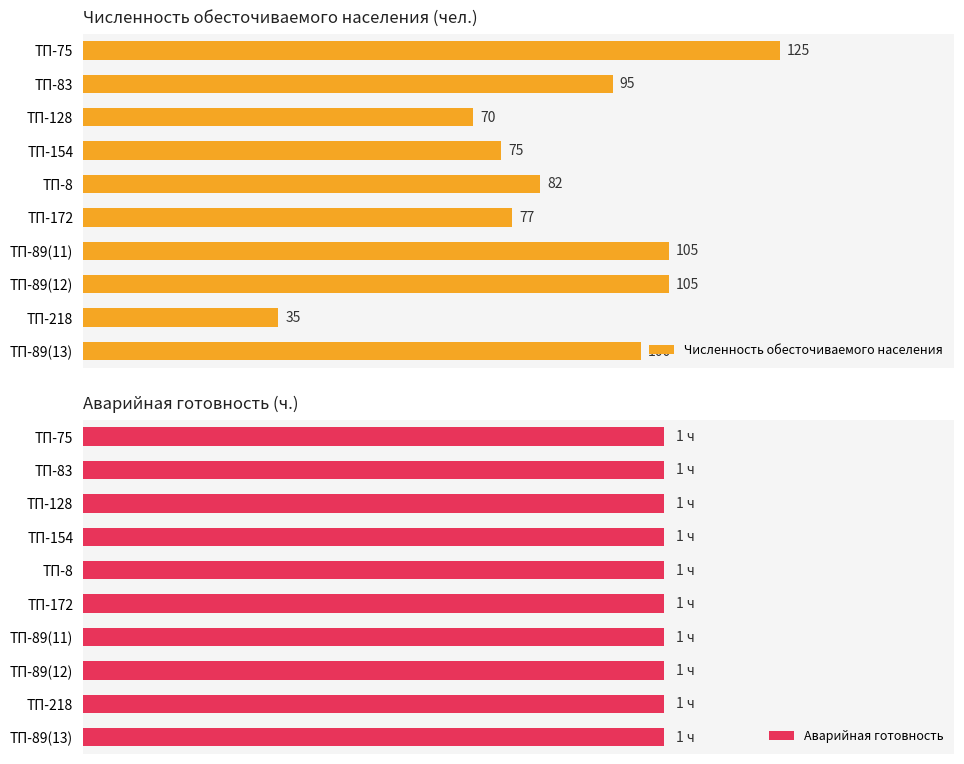

How many series are shown in this chart?

2